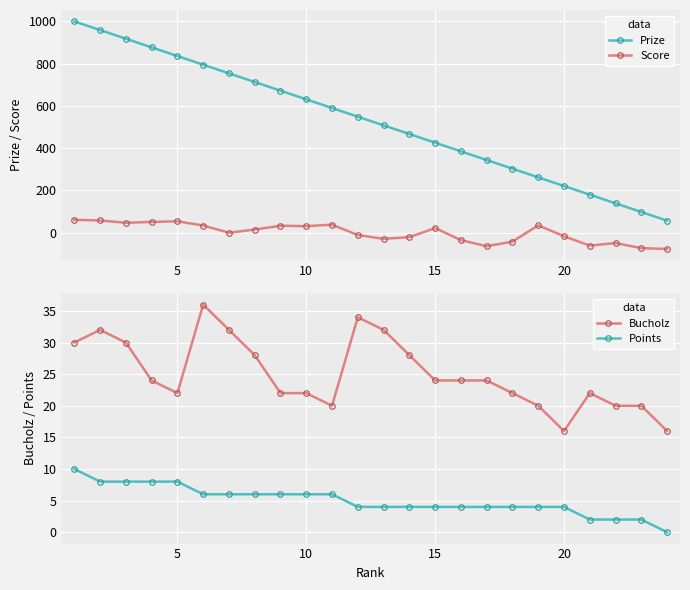

True or false: Score and Prize cross at least once.

False